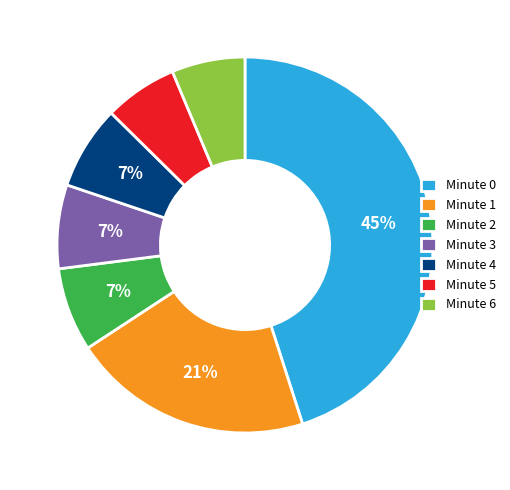

To the nearest percent, what portion does Minute 0 represent?

45%